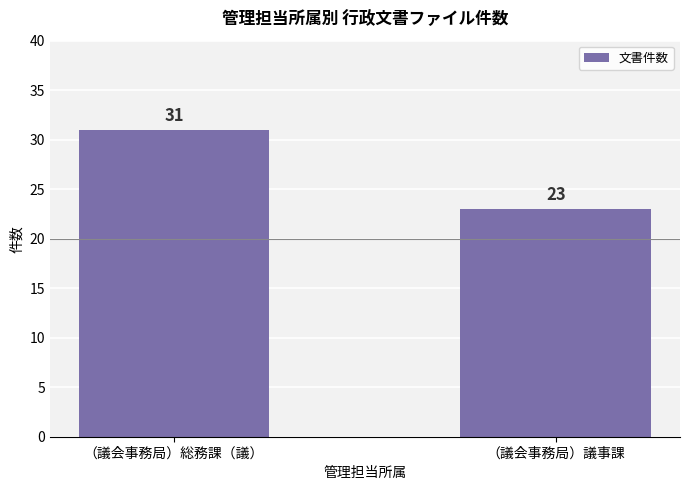

Which has a higher value, （議会事務局）議事課 or （議会事務局）総務課（議）?

（議会事務局）総務課（議）